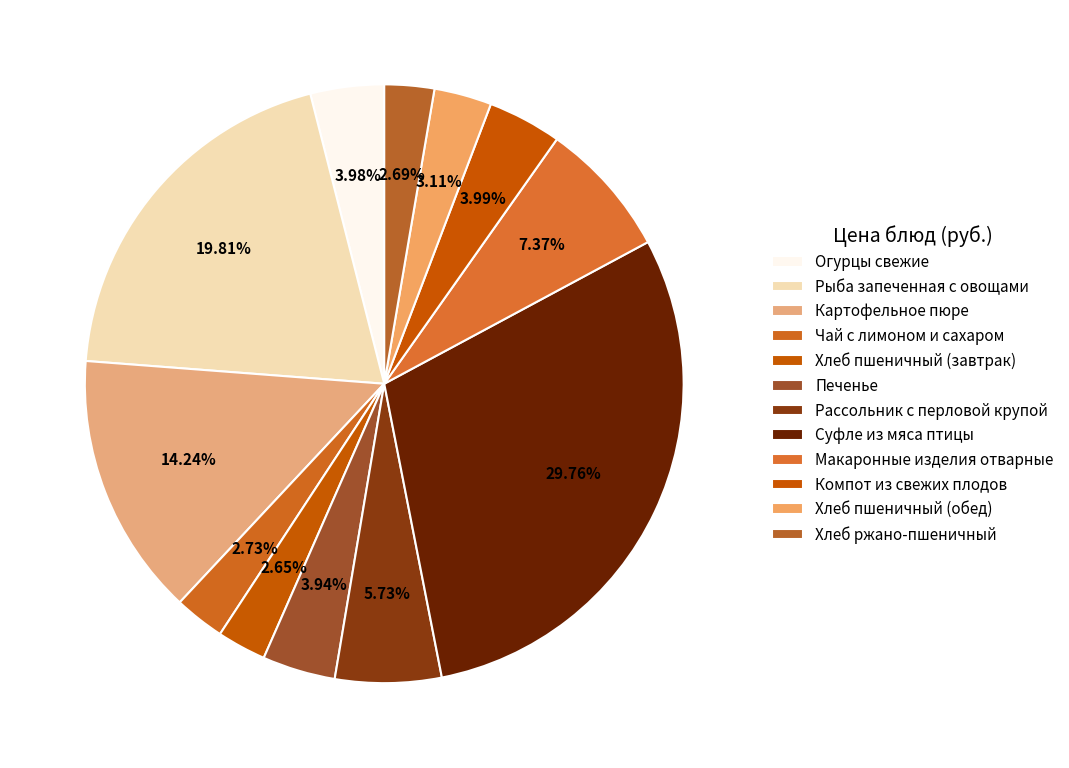

Which slice is the smallest?

Хлеб пшеничный (завтрак)